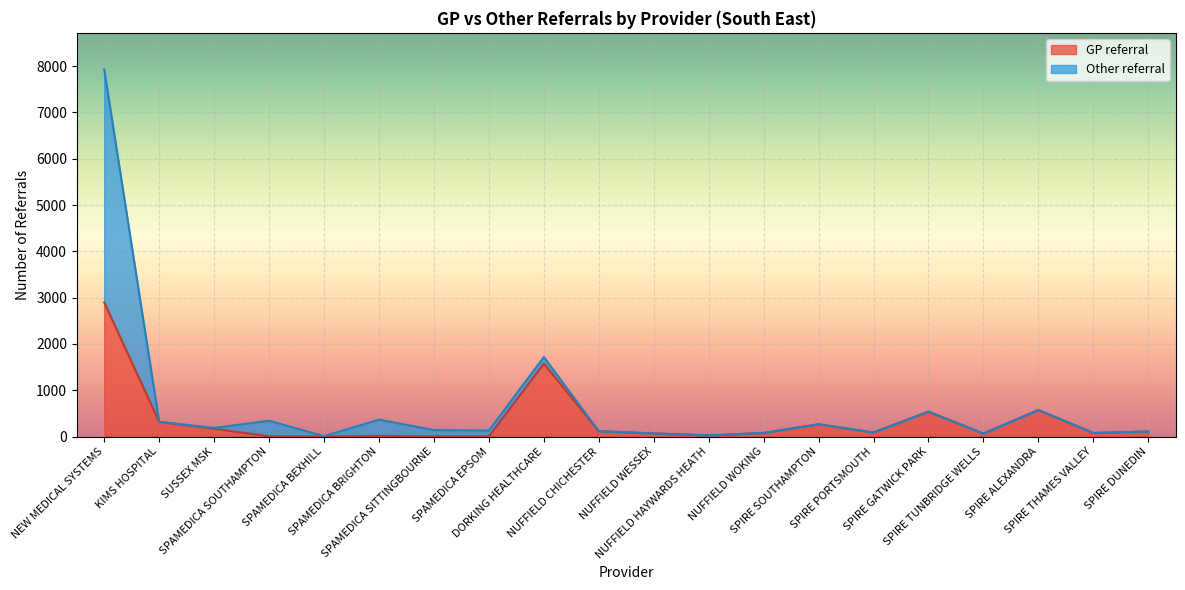

Where is the first local maximum?

SPAMEDICA BRIGHTON